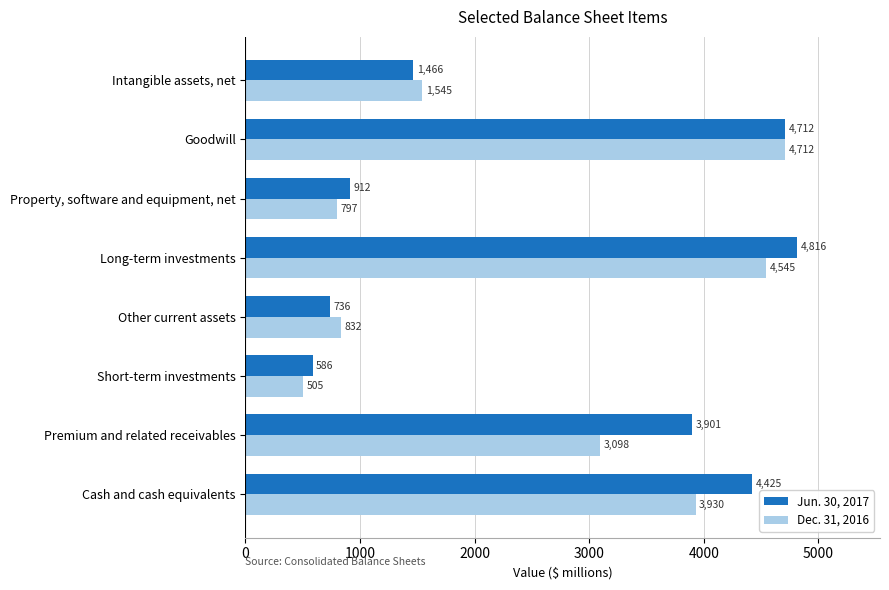

At which label is Dec. 31, 2016 closest to 2608?

Premium and related receivables